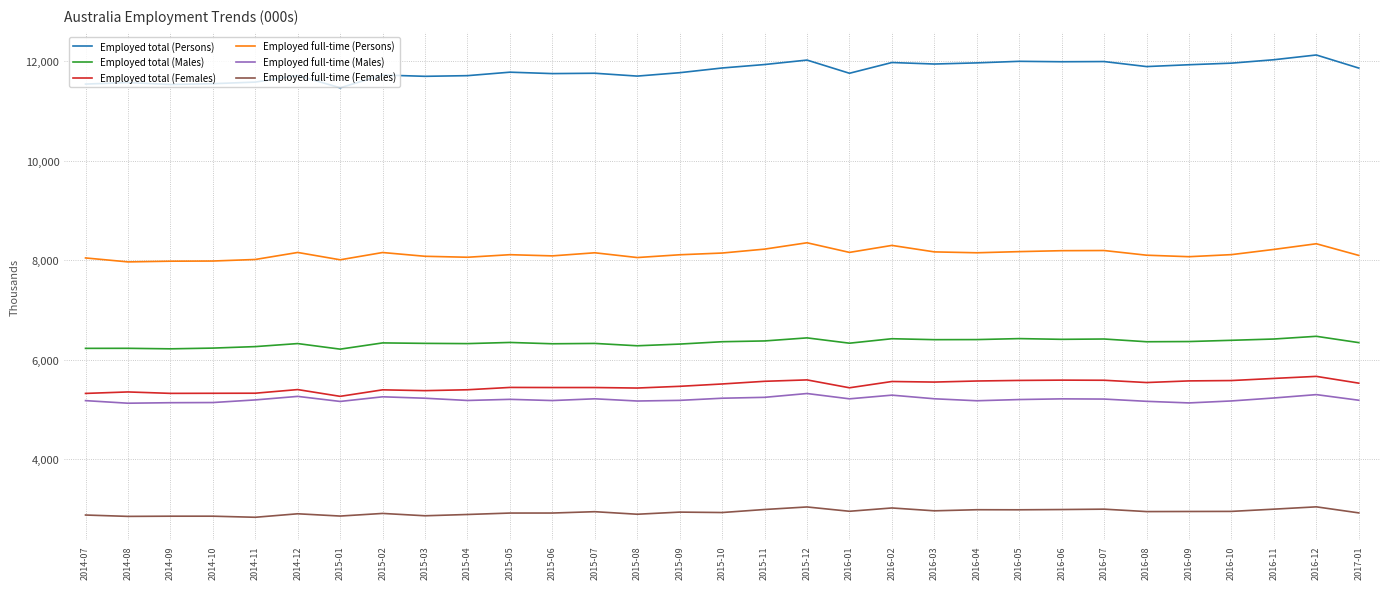

Which series has the largest total across all categories?

Employed total (Persons)